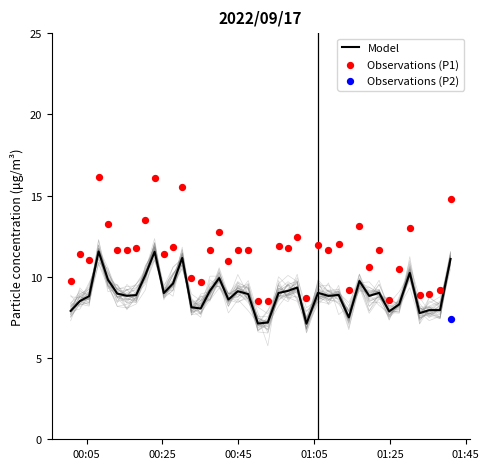

What is the lowest value of the Model series?

7.1